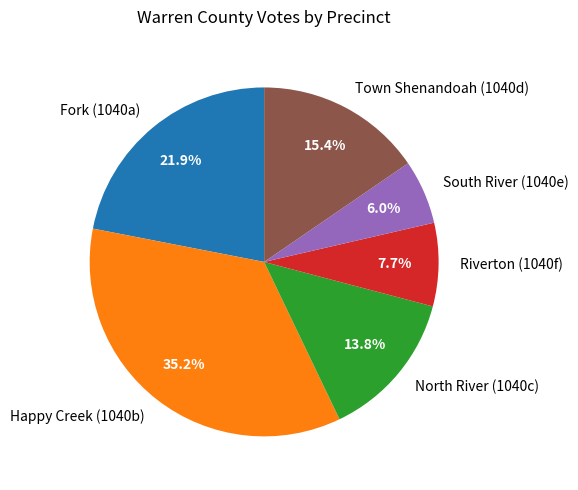

Which slice is the largest?

Happy Creek (1040b)